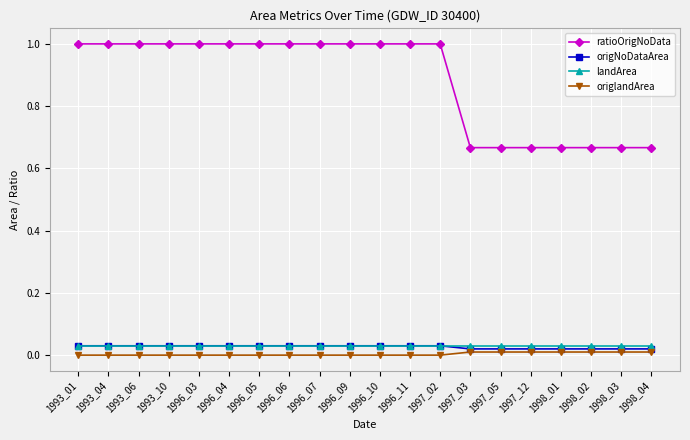

Count the number of data series in this chart.

4